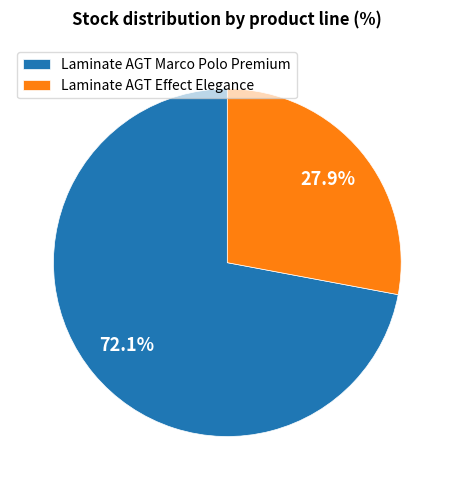

What is the ratio of the value at Laminate AGT Marco Polo Premium to the value at Laminate AGT Effect Elegance?

2.6